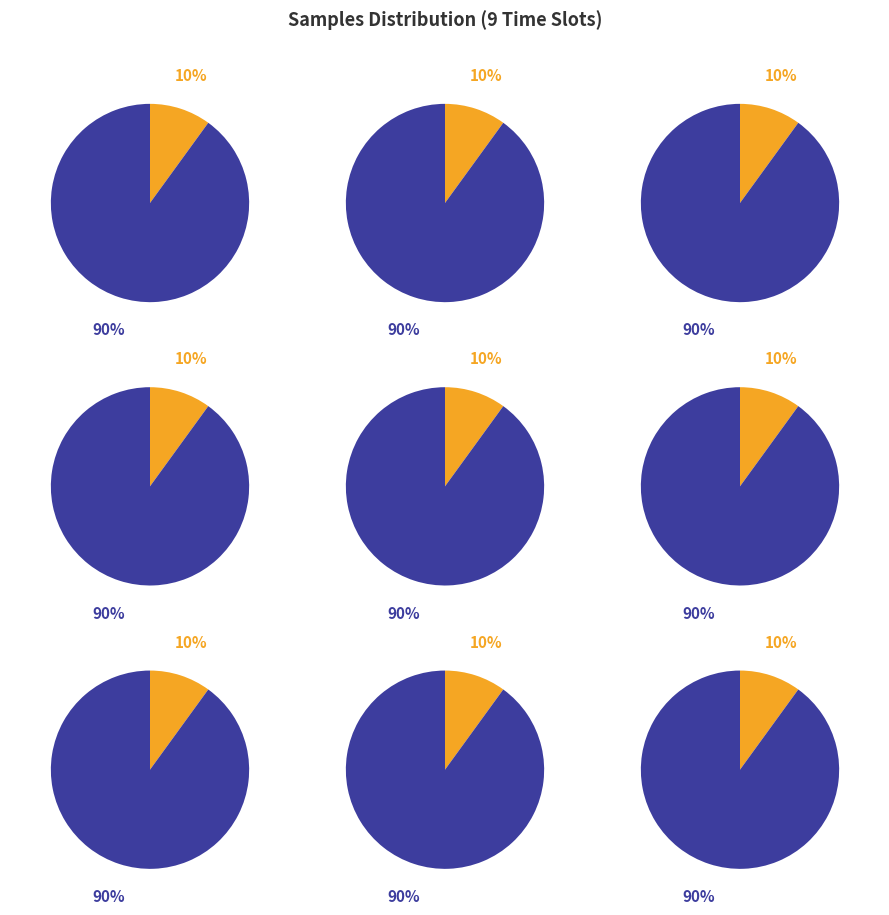

Is it true that 00:15 is 26% of the pie?

False